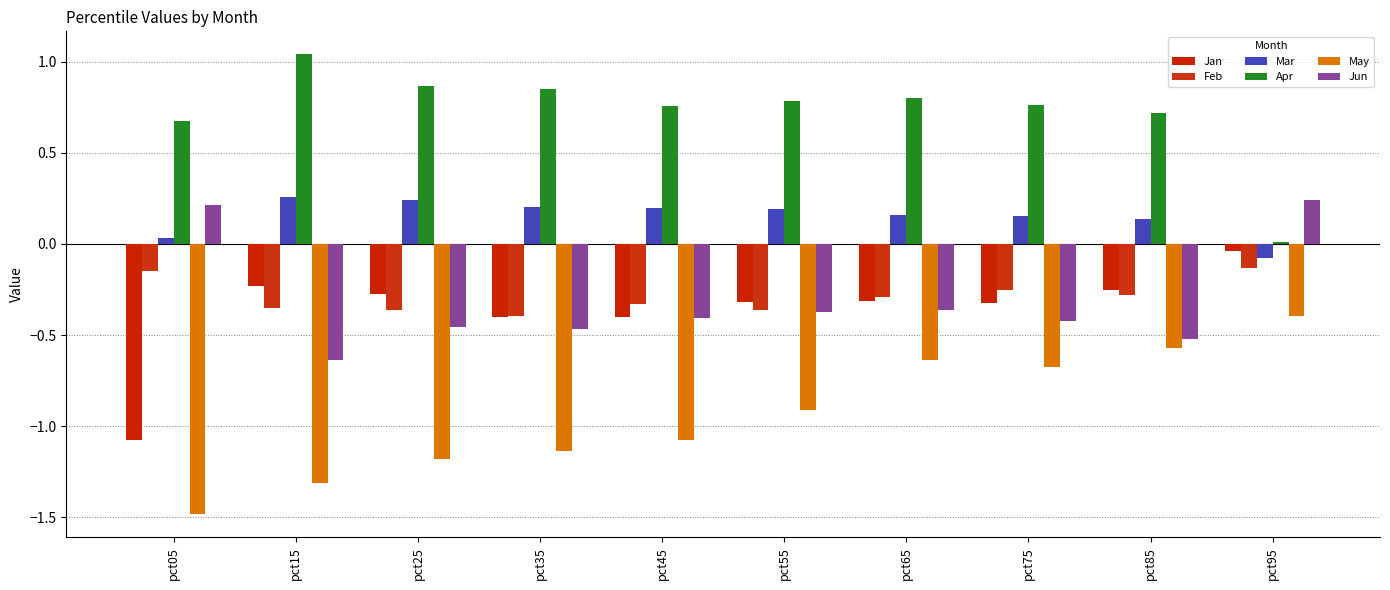

At which category is the sum across all series the highest?

pct95